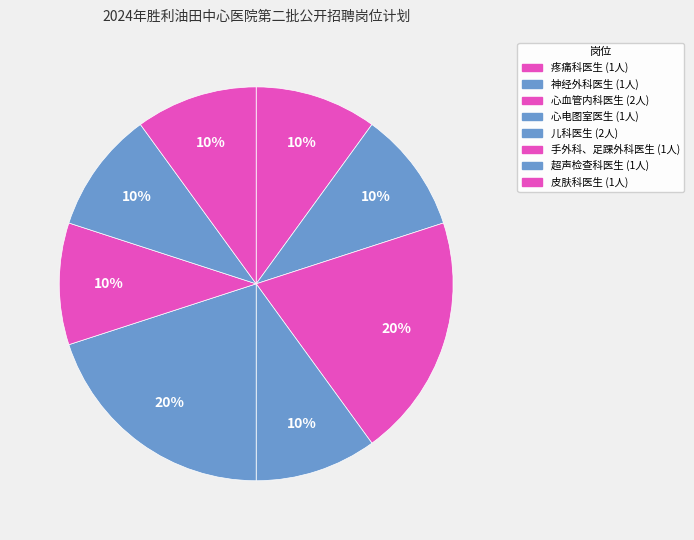

The 皮肤科医生 slice represents 23% of the pie. True or false?

False